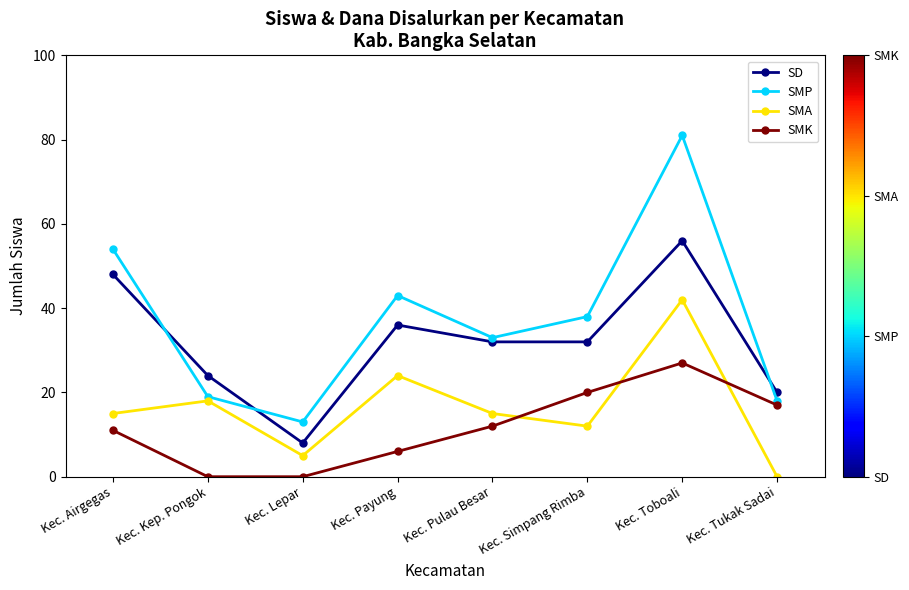

The SMA series shows 8 at Kec. Lepar. True or false?

False